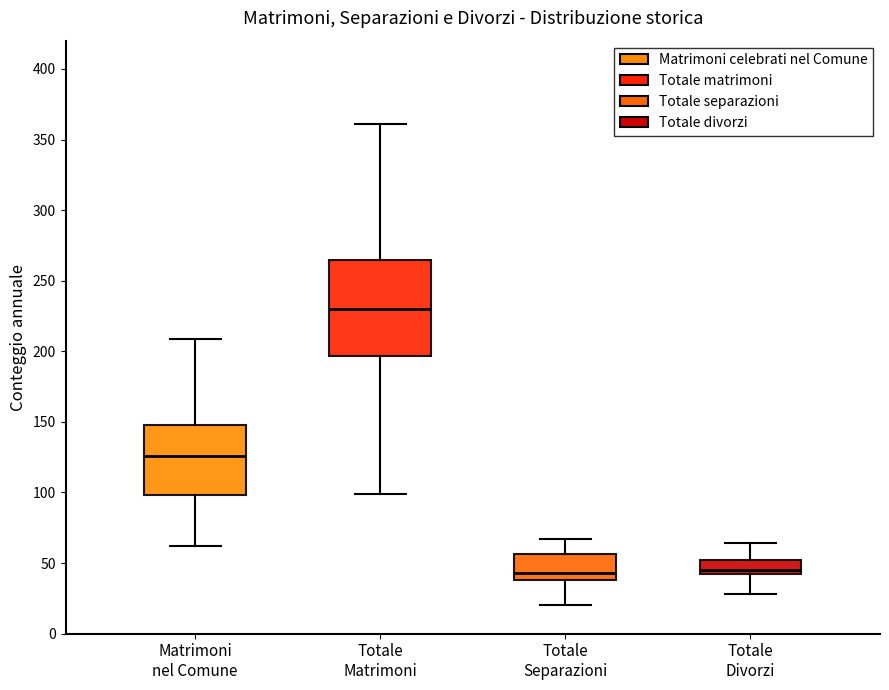

Which box is the tallest, from its lower edge to its upper edge?

Totale Matrimoni